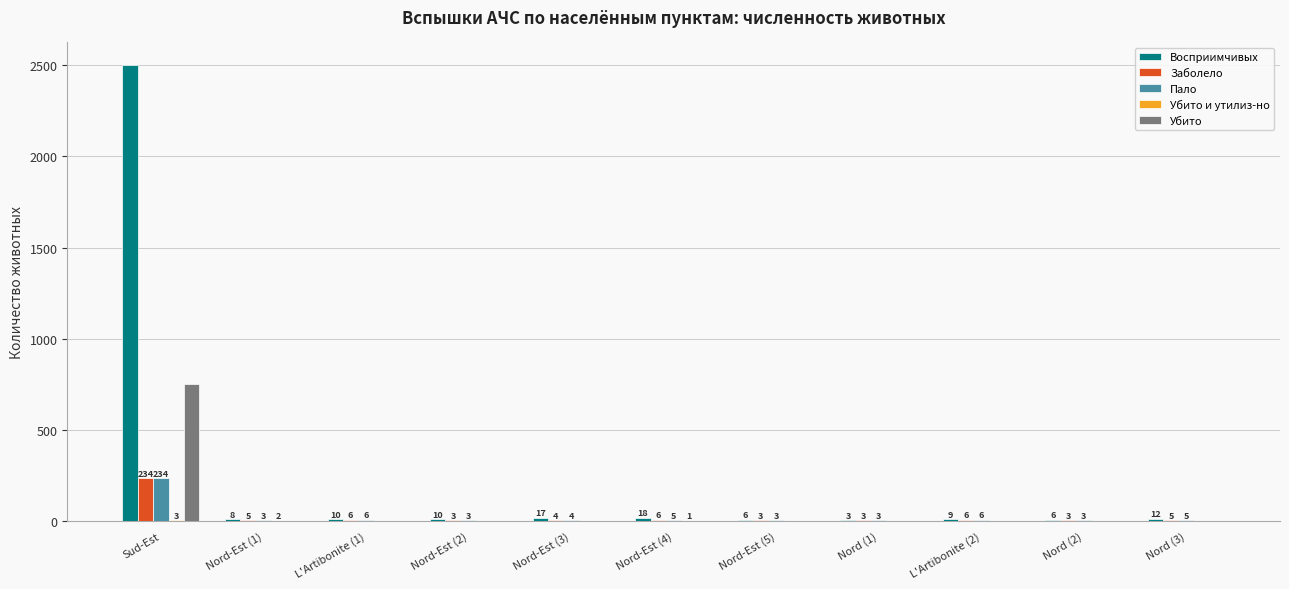

What is the greatest value displayed?

2500